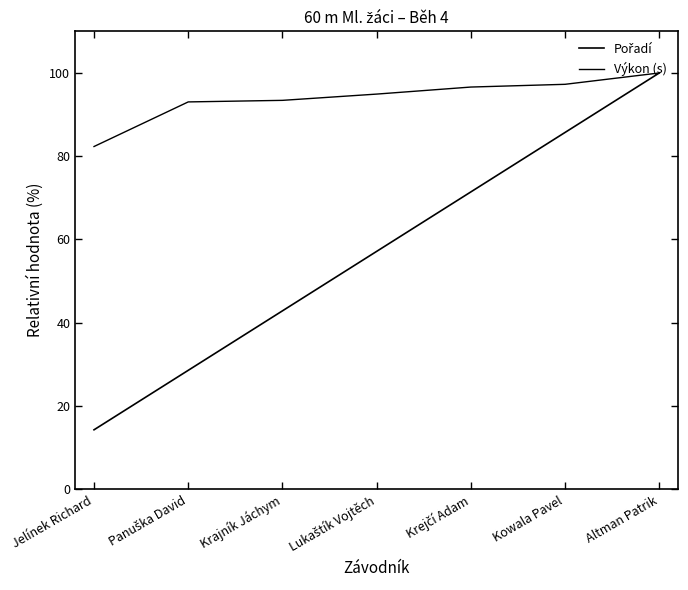

What is the label of the 3rd point from the left?

Krajník Jáchym